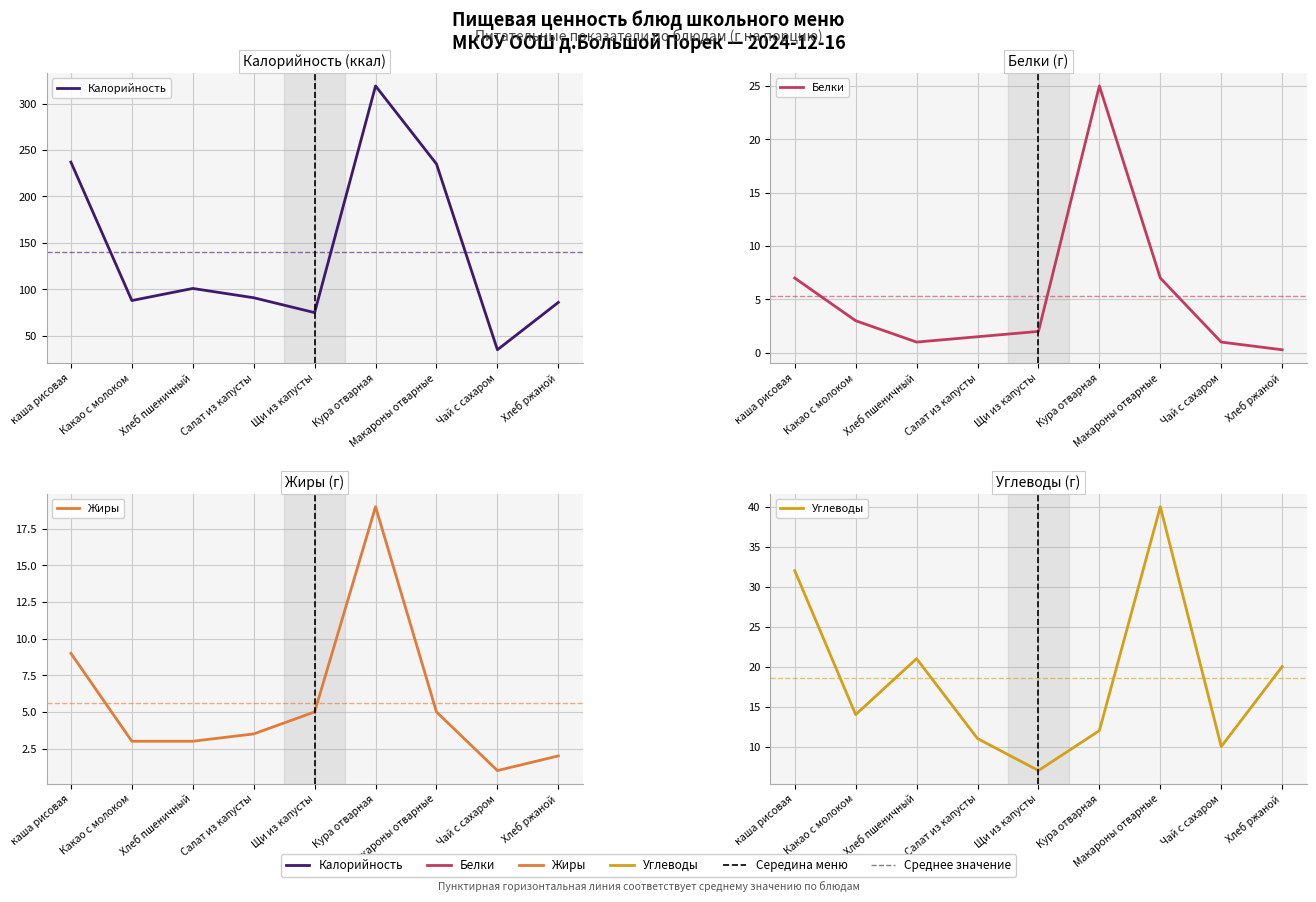

How many interior local peaks does the Калорийность series have?

2